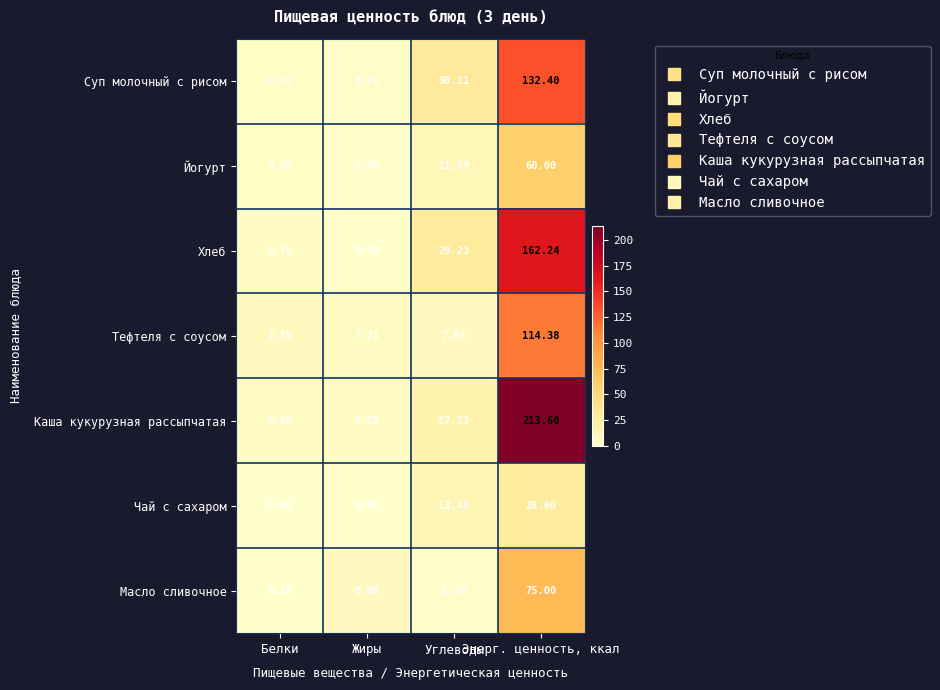

Count the number of categories in the chart.

4